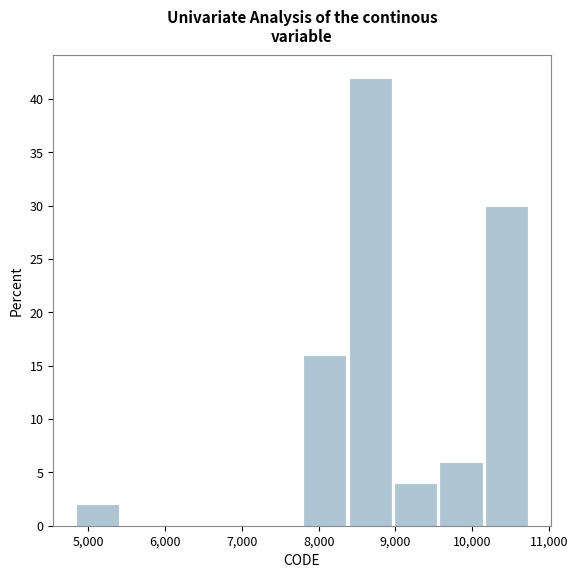

Reading left to right, list every bar in this chart as the range it spans on the x-axis followed by its height. Neither the bar edges nor the heights are printed on the chart, so give them approximately, as read against the axes.

4800 to 5400: 2
5400 to 6000: 0
6000 to 6600: 0
6600 to 7200: 0
7200 to 7800: 0
7800 to 8400: 16
8400 to 9000: 42
9000 to 9600: 4
9600 to 10200: 6
10200 to 10800: 30